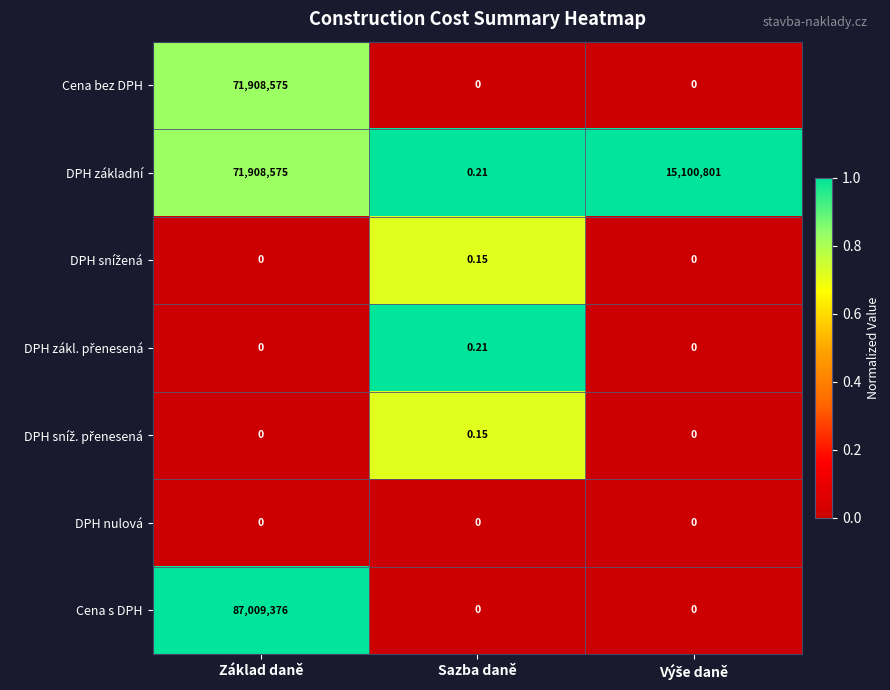

What is the total value across all series at Základ daně?

230826526.0